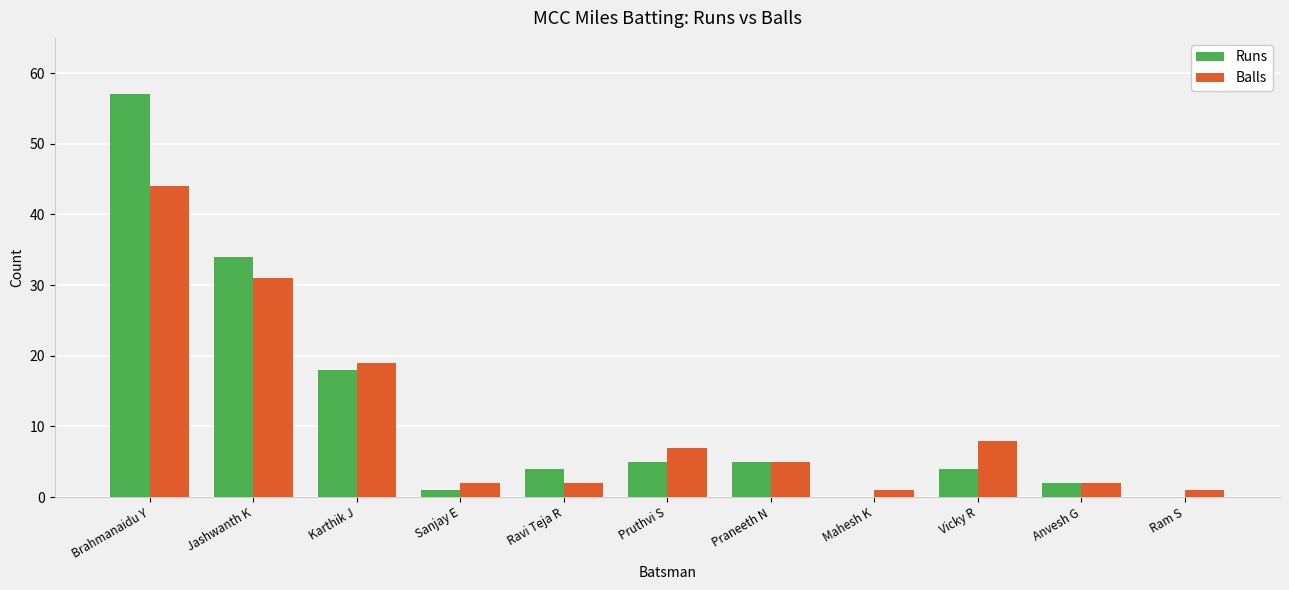

Reading left to right, transcribe all the data shown in this chart.

Runs: 57	34	18	1	4	5	5	0	4	2	0
Balls: 44	31	19	2	2	7	5	1	8	2	1